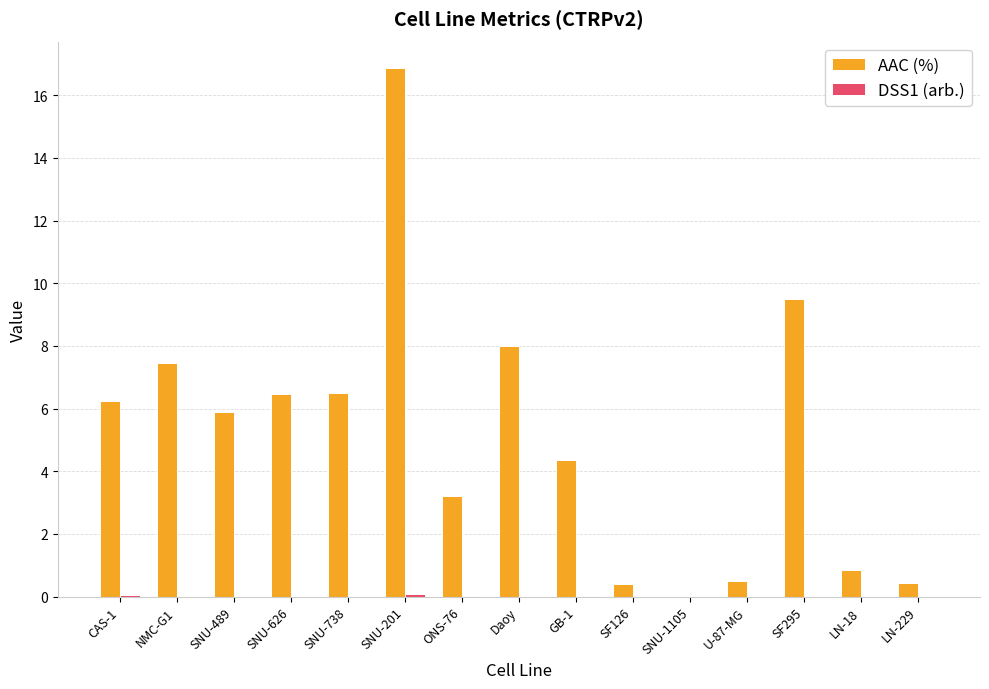

Which series has the largest total across all categories?

AAC (%)